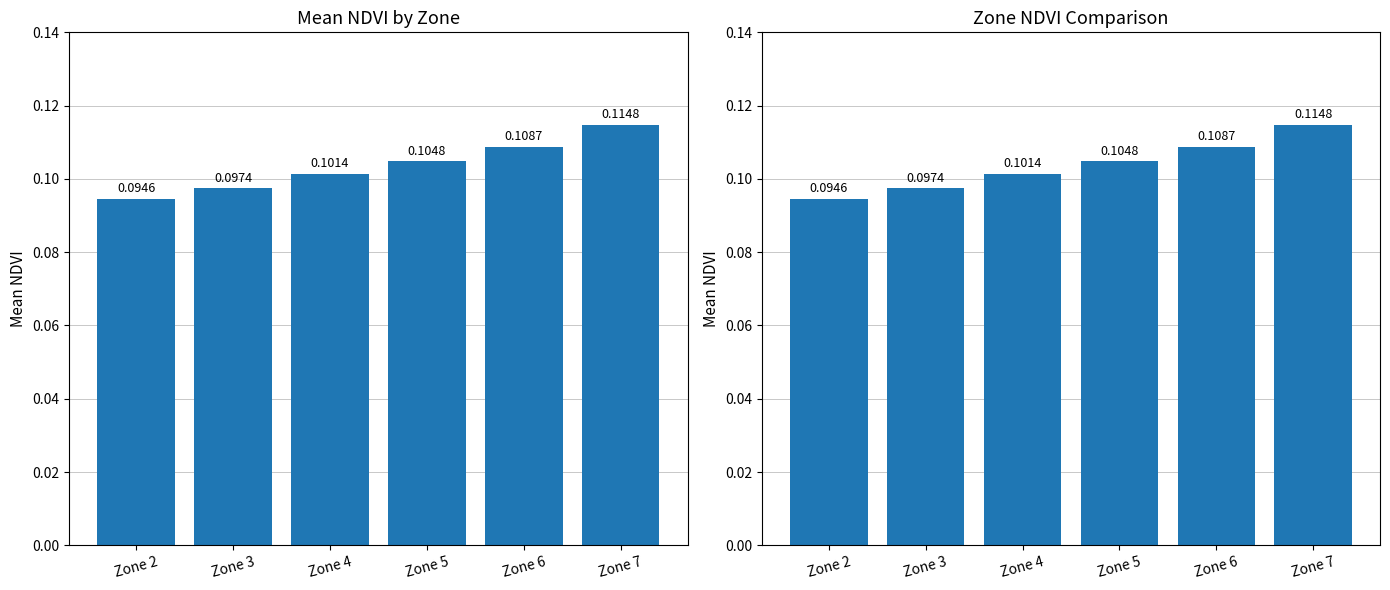

List the labels in order of value, largest first.

Zone 7, Zone 6, Zone 5, Zone 4, Zone 3, Zone 2